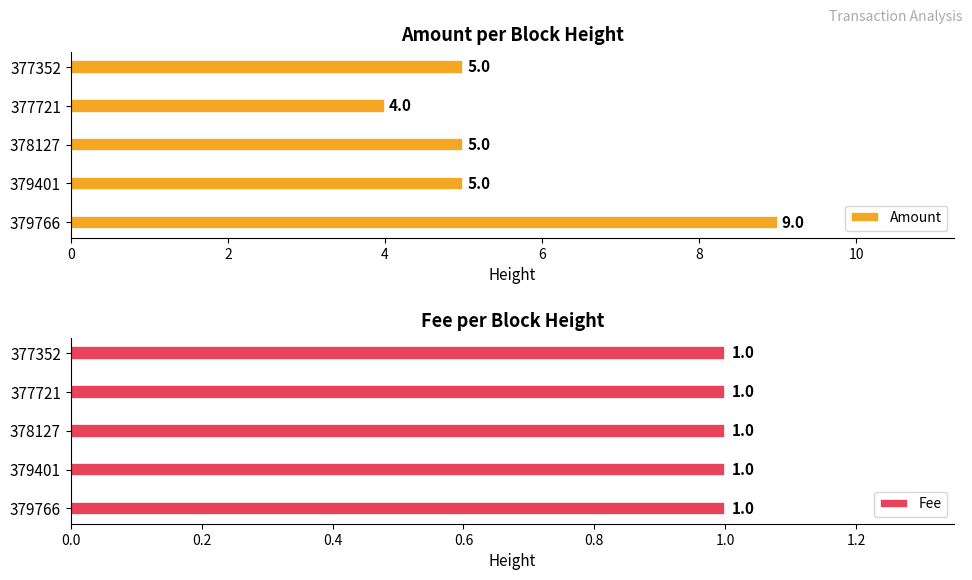

What is the highest value of the Amount series?

9